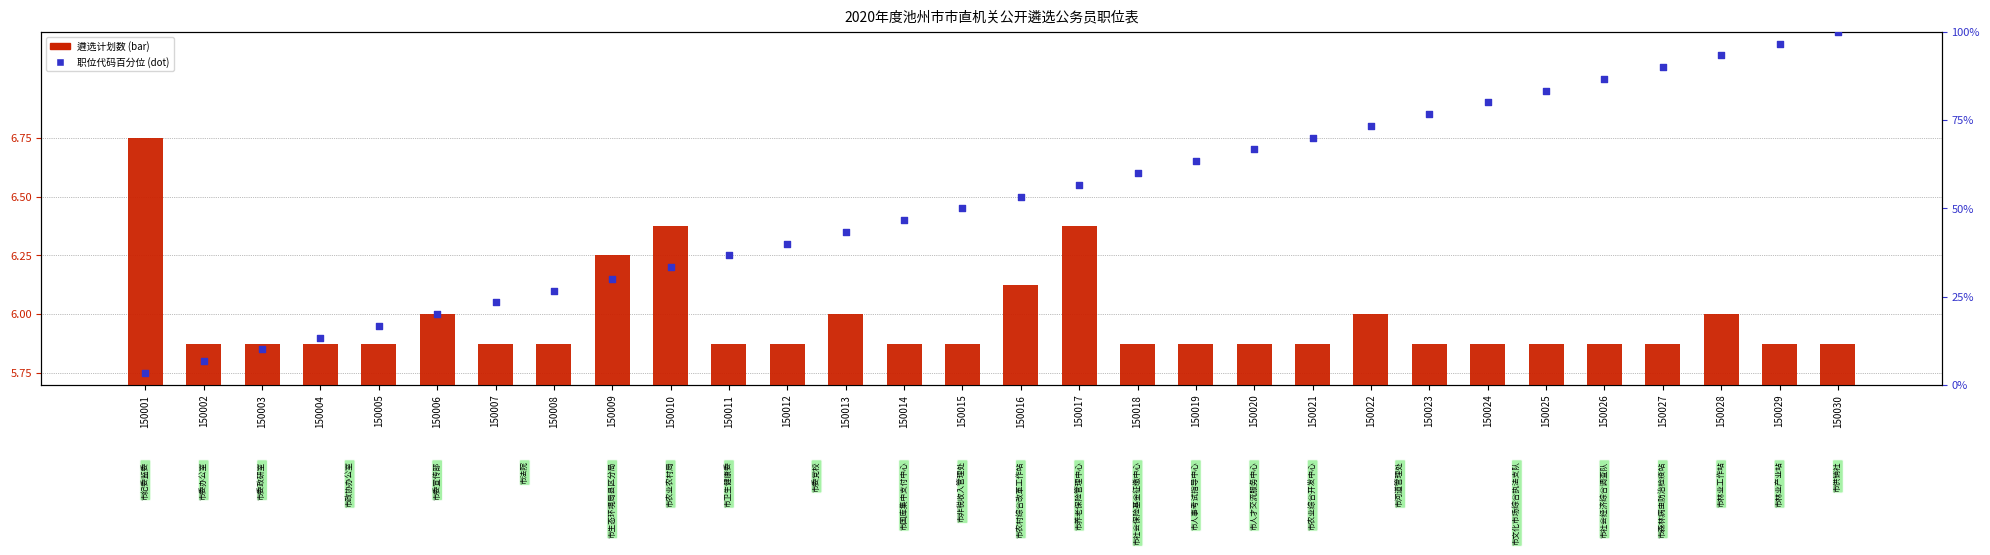

Is the value of 职位代码百分位 at 150004 greater than the value of 遴选计划数 at 150022?

Yes